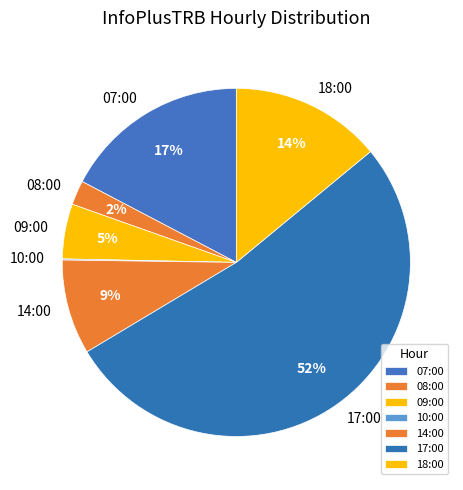

The 08:00 slice represents 14% of the pie. True or false?

False